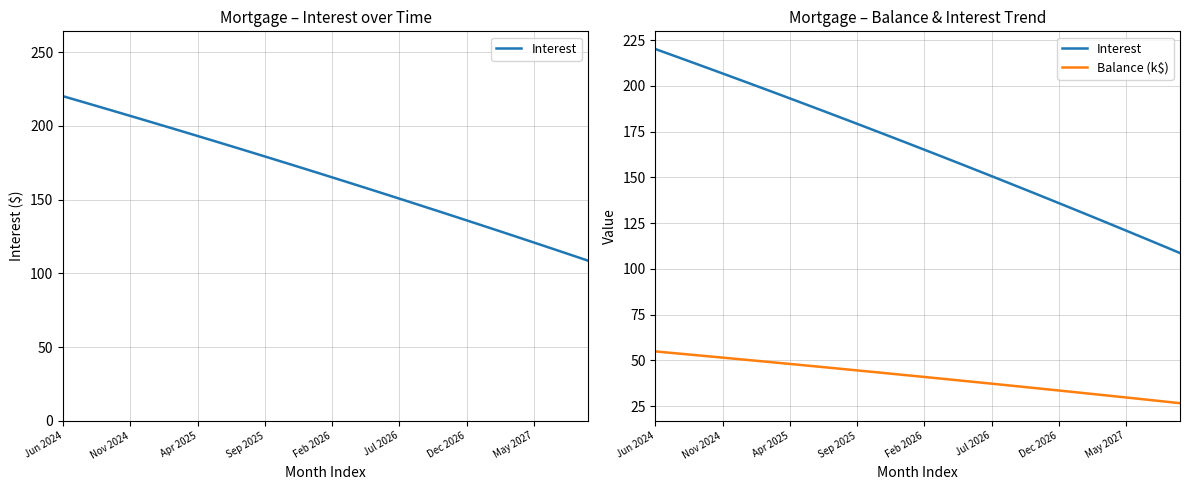

What is the lowest value of the Interest series?

108.7